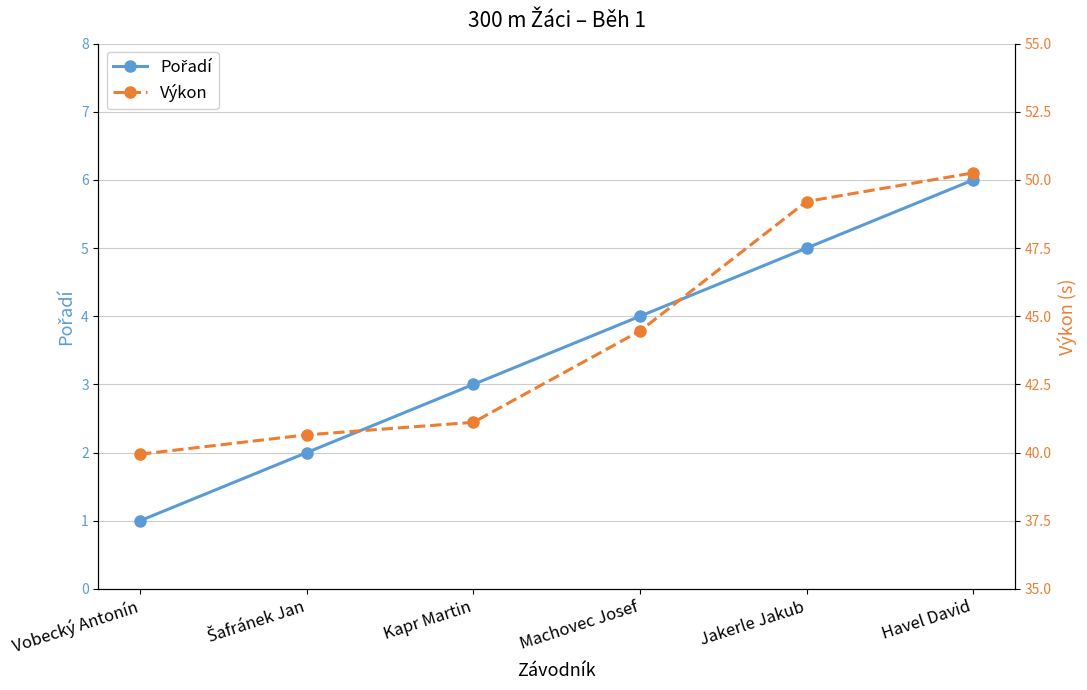

What is the label of the 5th point from the right?

Šafránek Jan